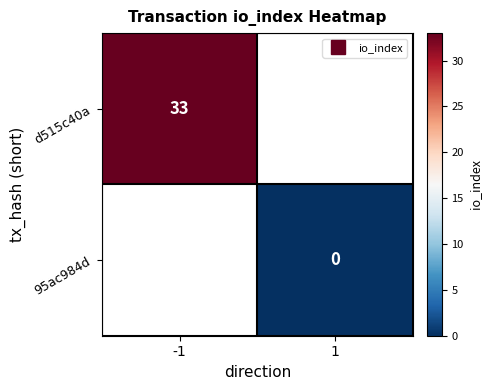

Count the number of data series in this chart.

2